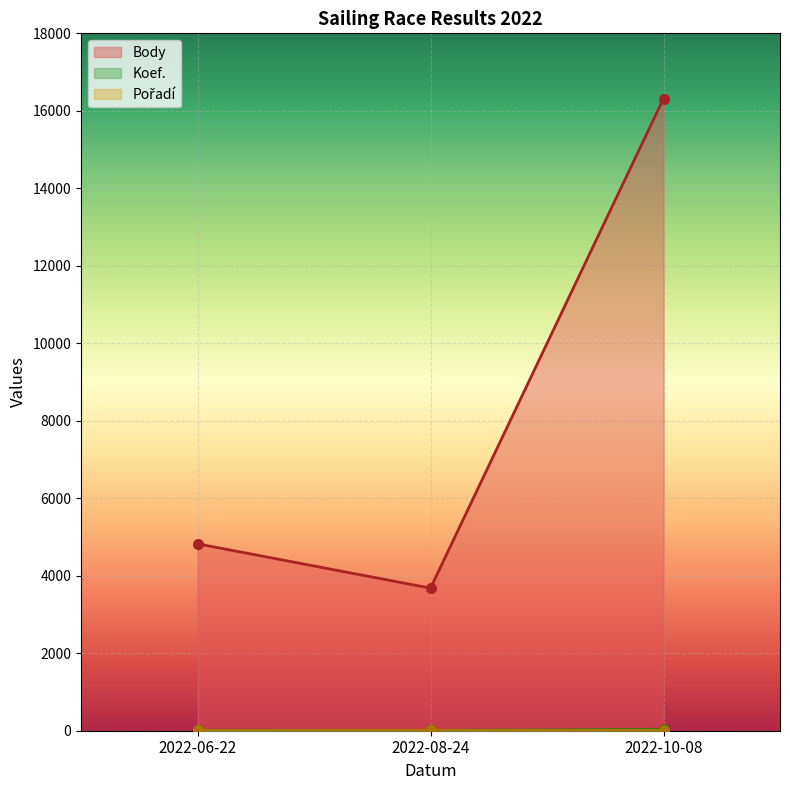

Count the number of categories in the chart.

3